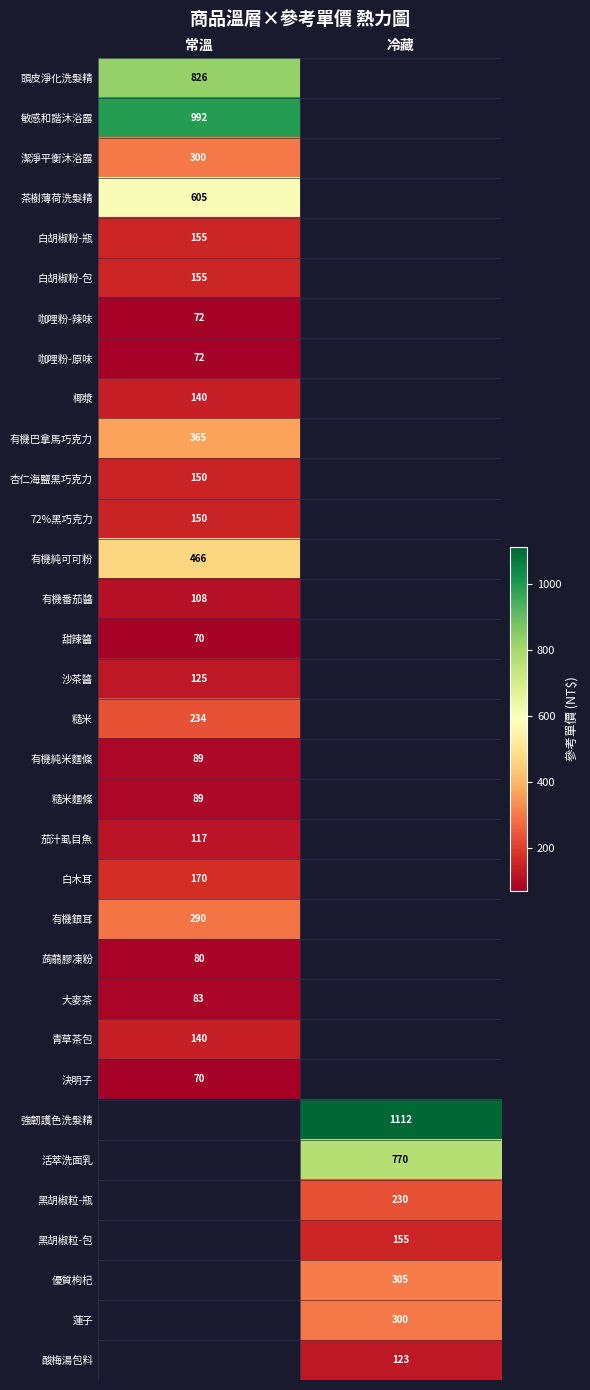

The 杏仁海鹽黑巧克力 series shows 254 at 常溫. True or false?

False